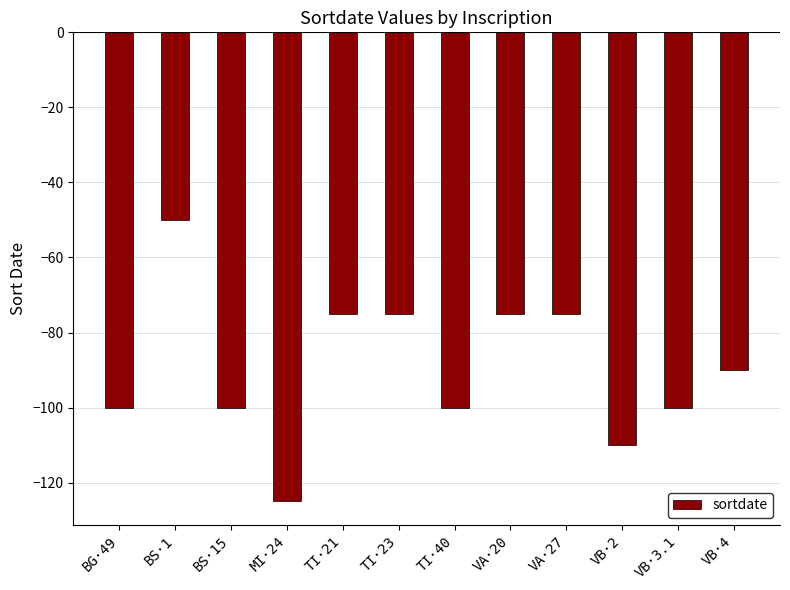

What is the label of the 11th bar from the left?

VB·3.1